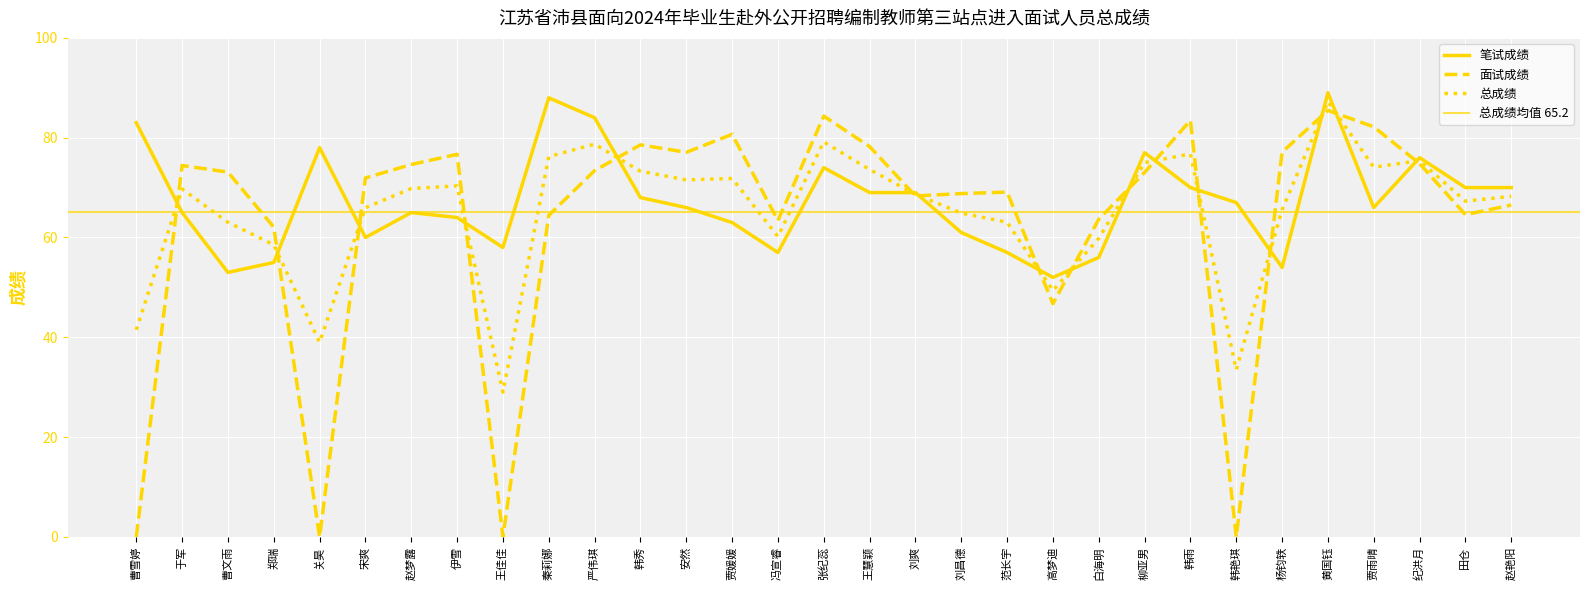

Where is the first local maximum for 笔试成绩?

关昊